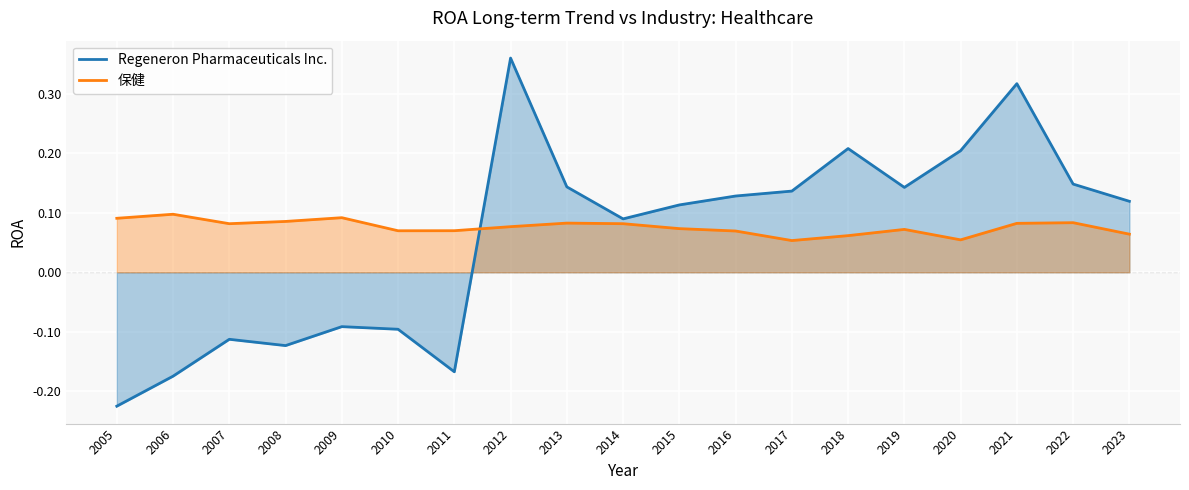

Which category has the lowest value across all series?

2005